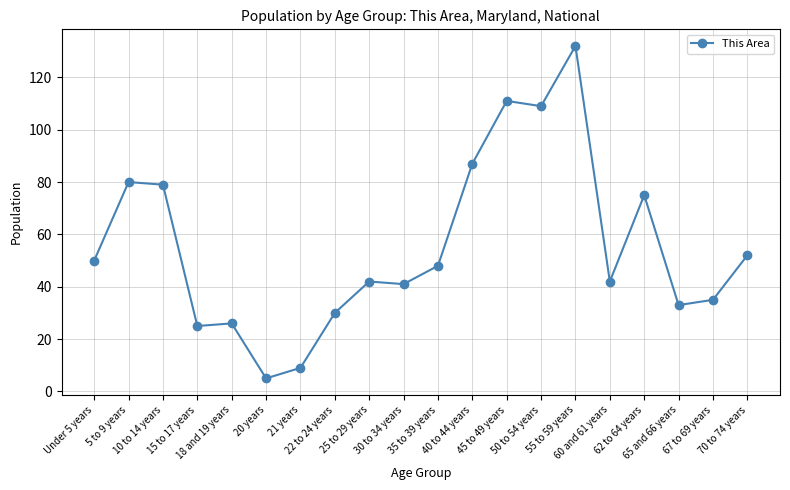

What is the label of the 4th point from the left?

15 to 17 years